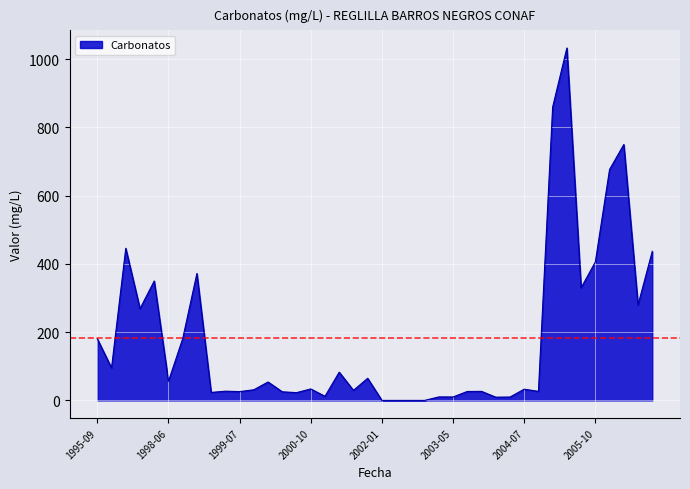

What is the difference between the maximum and minimum values?

1033.0